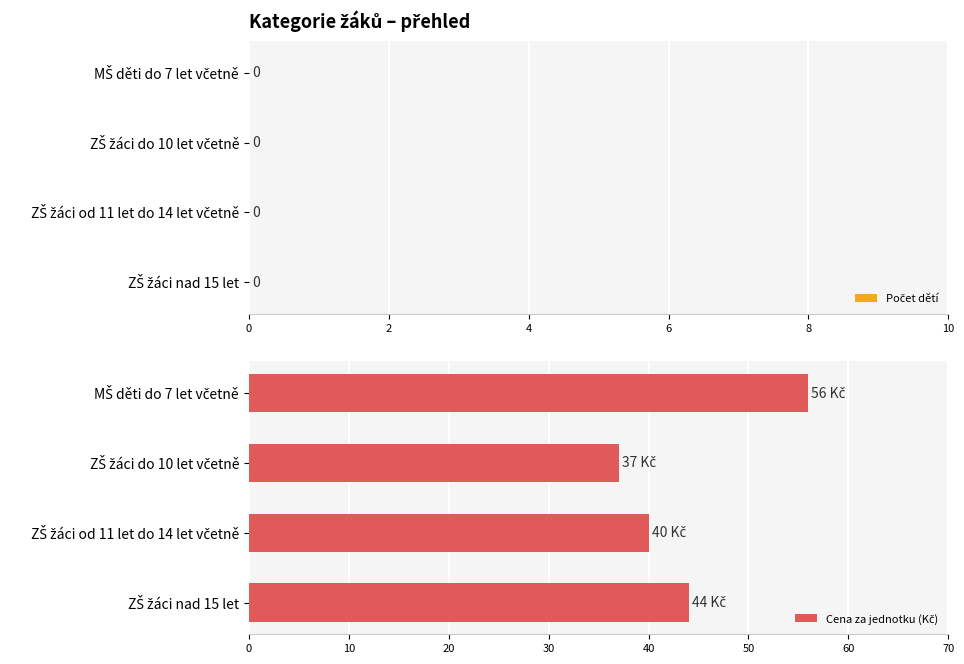

What is the value of the 4th bar from the top?

44